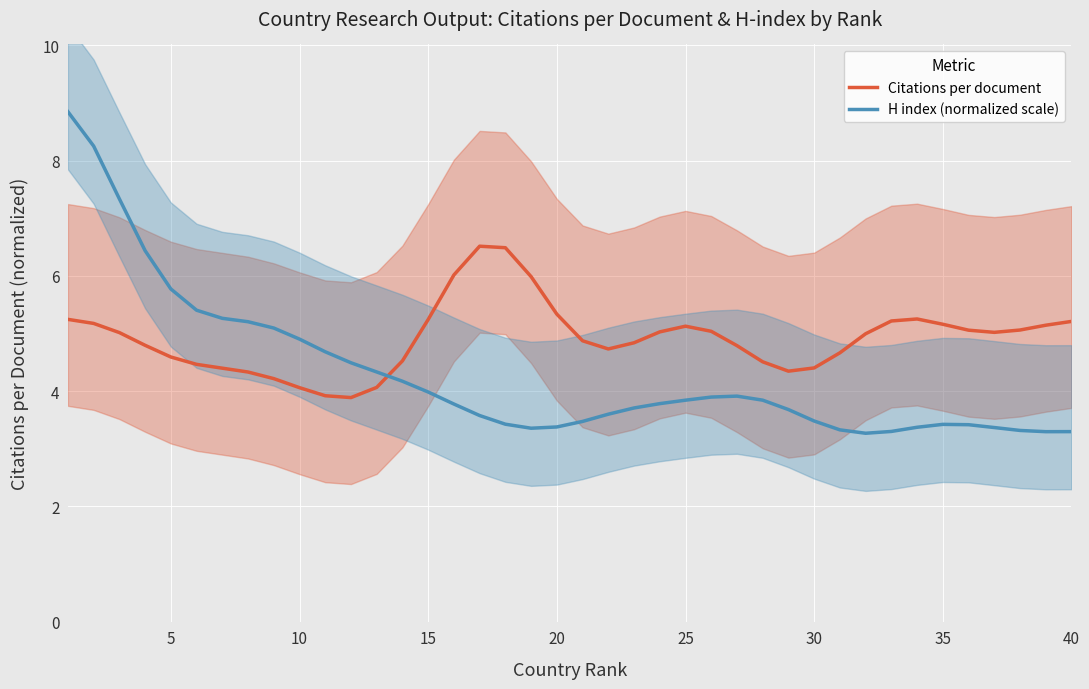

Is it true that H index (normalized scale) equals 10.2 at 5?

False